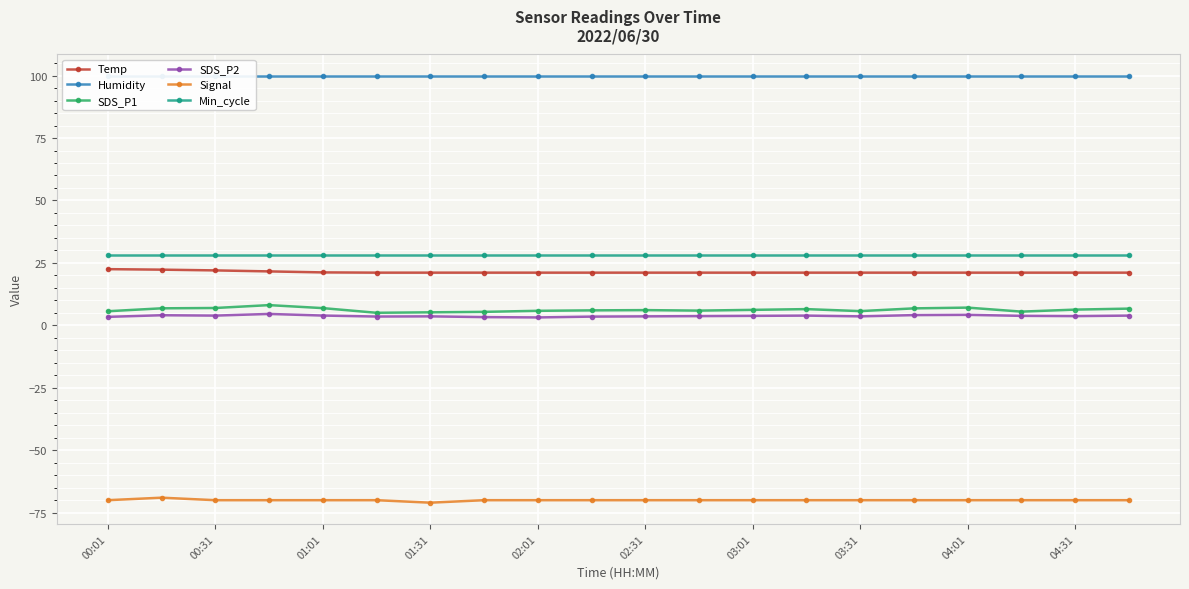

What value does the SDS_P1 series have at 01:01?

6.9